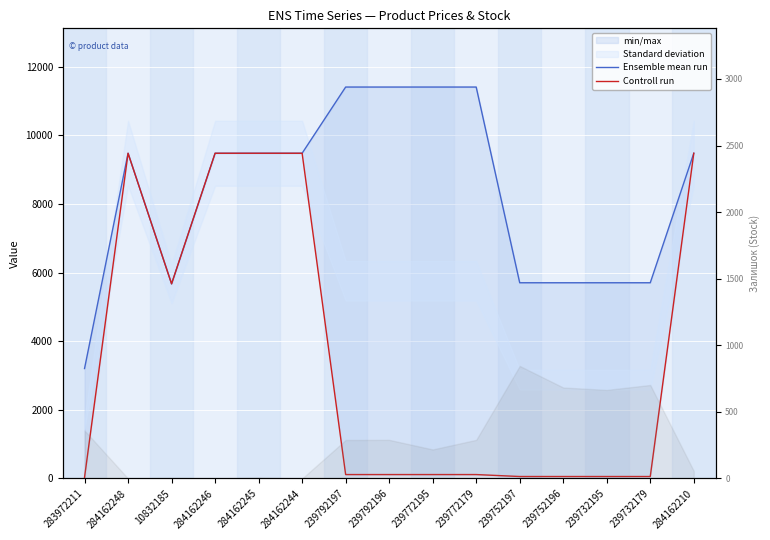

Reading left to right, extract all data points from this chart.

Ensemble mean run: 3205.0	9480.1	5673.8	9480.1	9480.1	9480.1	11410.0	11410.0	11410.0	11410.0	5705.0	5705.0	5705.0	5705.0	9480.1
Controll run: 32.0	9480.1	5673.8	9480.1	9480.1	9480.1	114.1	114.1	114.1	114.1	57.0	57.0	57.0	57.0	9480.1